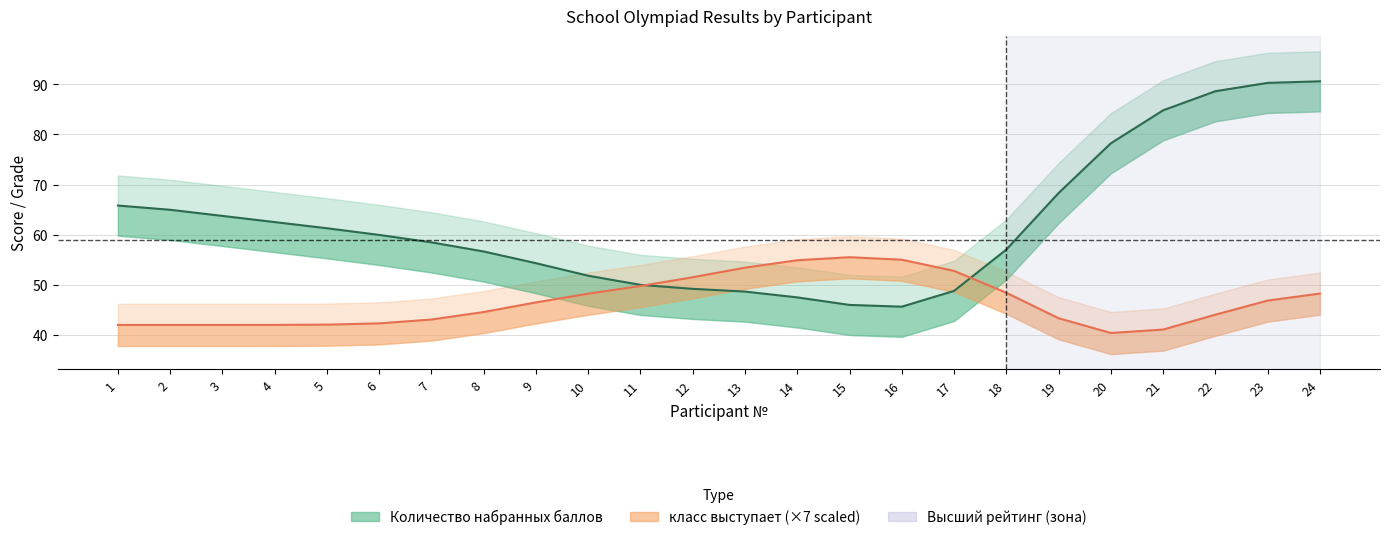

True or false: класс выступает and Количество набранных баллов cross at least once.

False